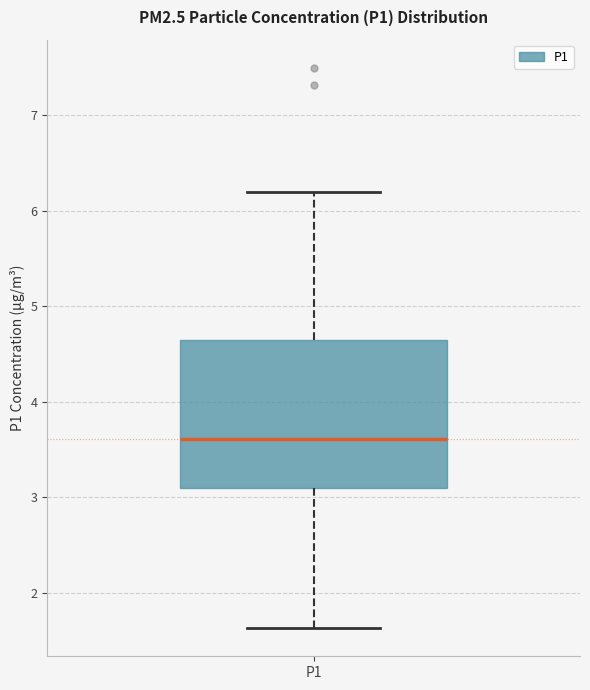

Transcribe this box plot: give where the median line is, the range the box spans, and where the two whiskers end, as read against the y-axis. The values are not printed on the chart, so give them approximately, as read against the axis.

median 3.6, box 3.1 to 4.7, whiskers 1.6 to 6.2